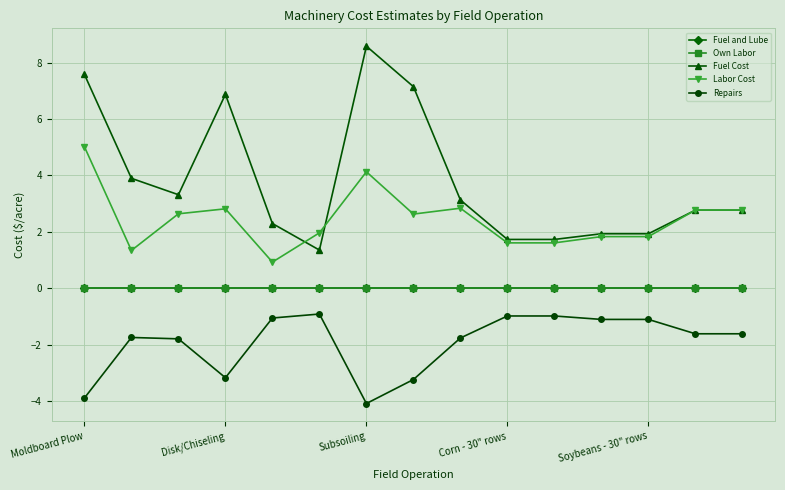

How many lines are shown in the chart?

5